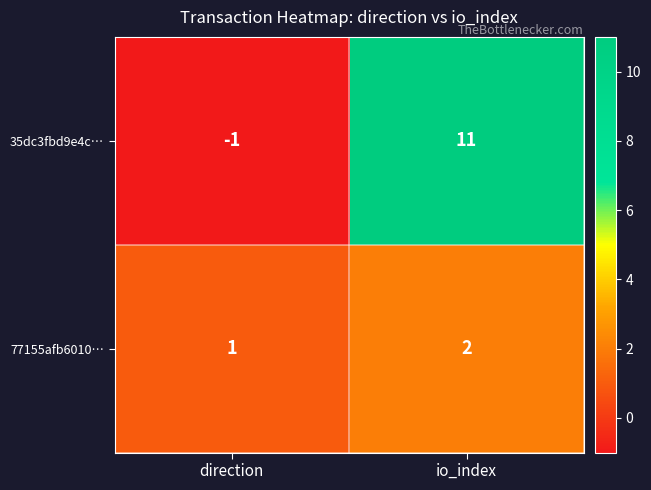

At how many categories does at least one series exceed 10?

1